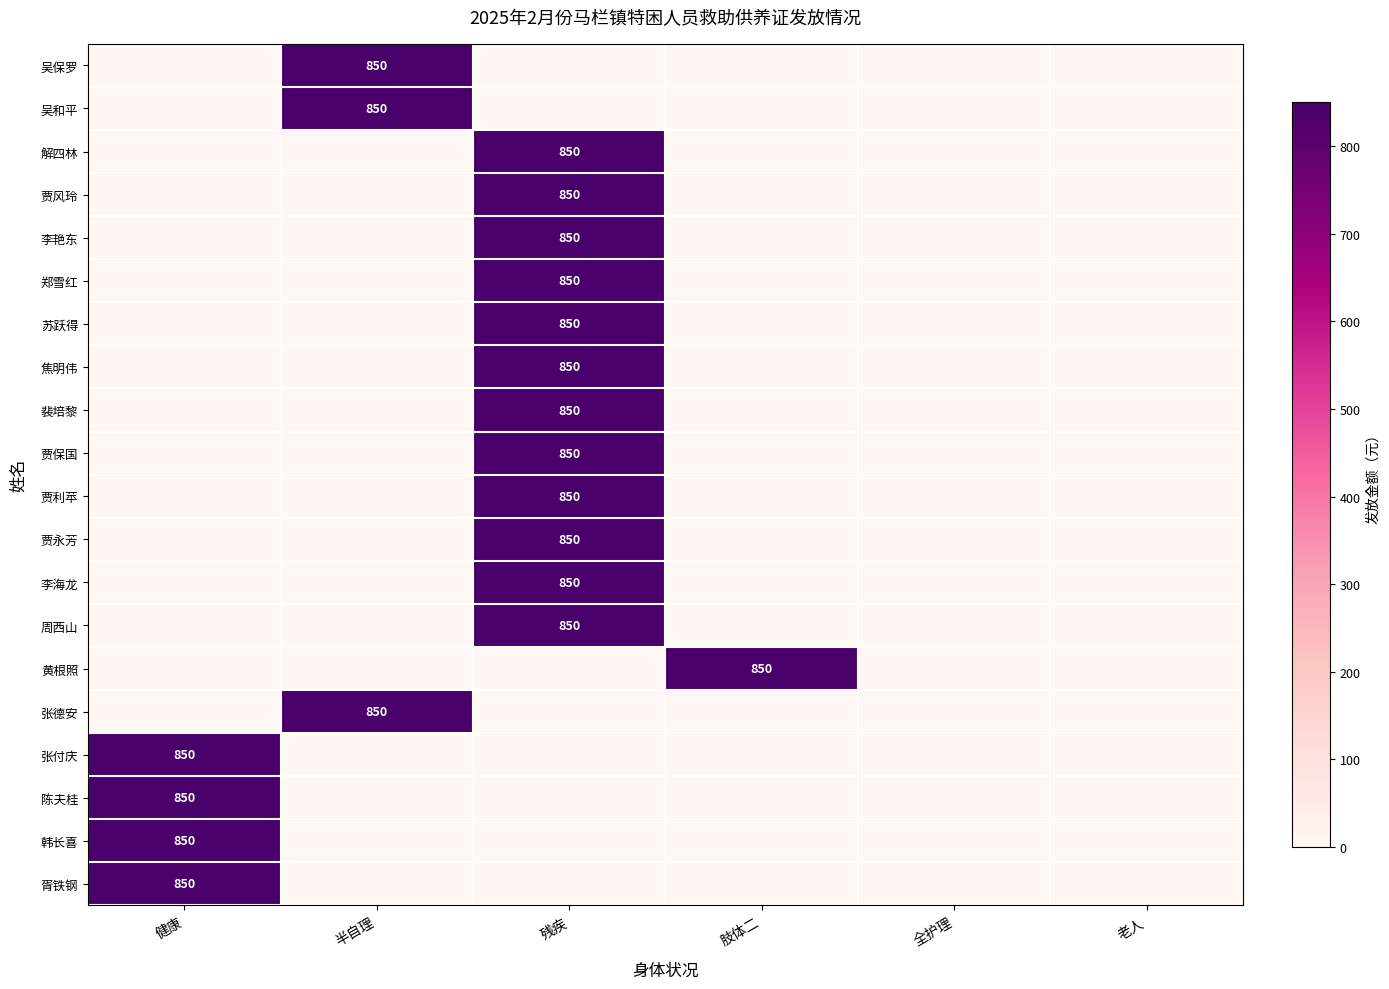

True or false: 吴和平 has a value of 1428 at 半自理.

False